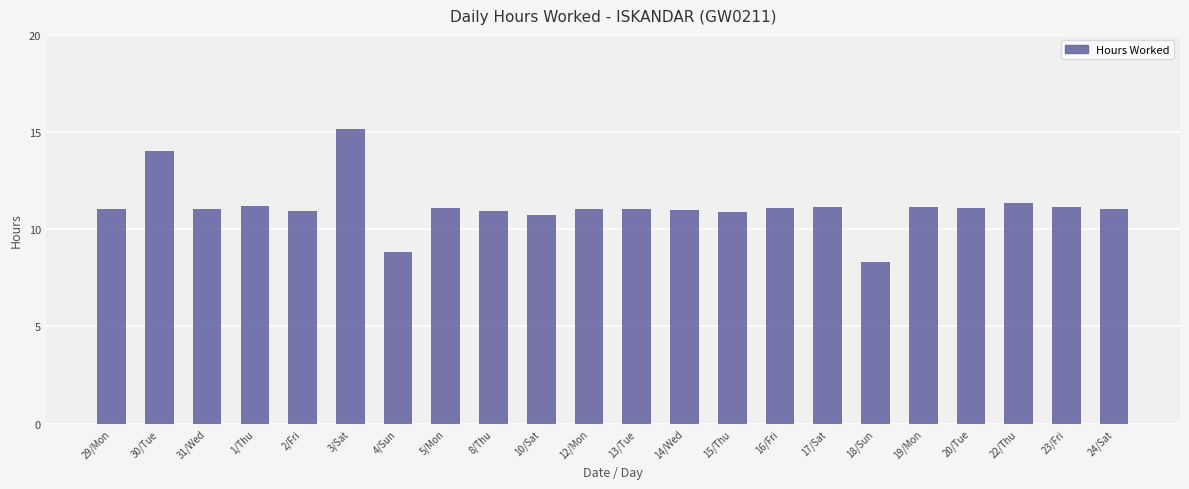

What is the ratio of the value at 14/Wed to the value at 29/Mon?

1.0